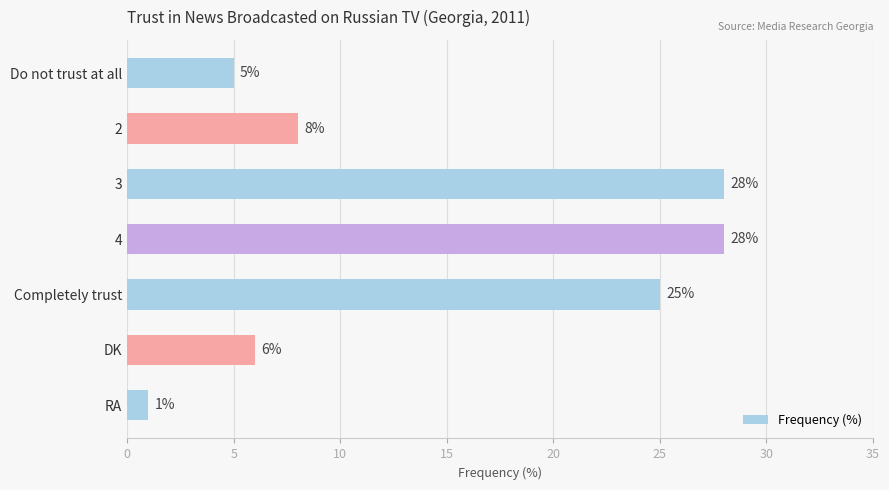

What is the greatest value displayed?

28